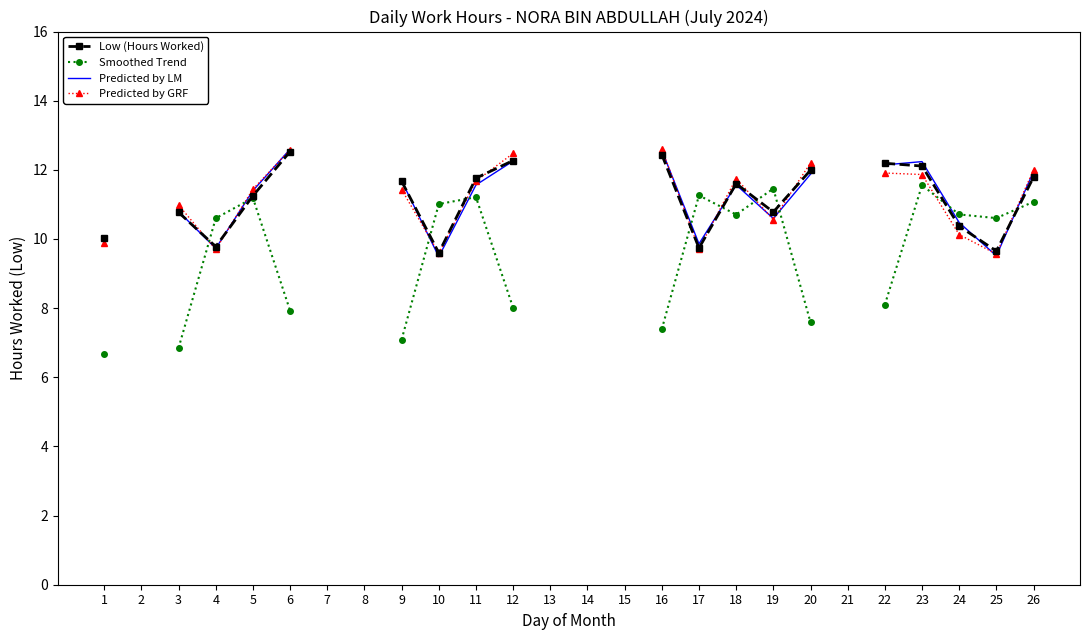

Is it true that Predicted by LM equals 2.4 at 19?

False